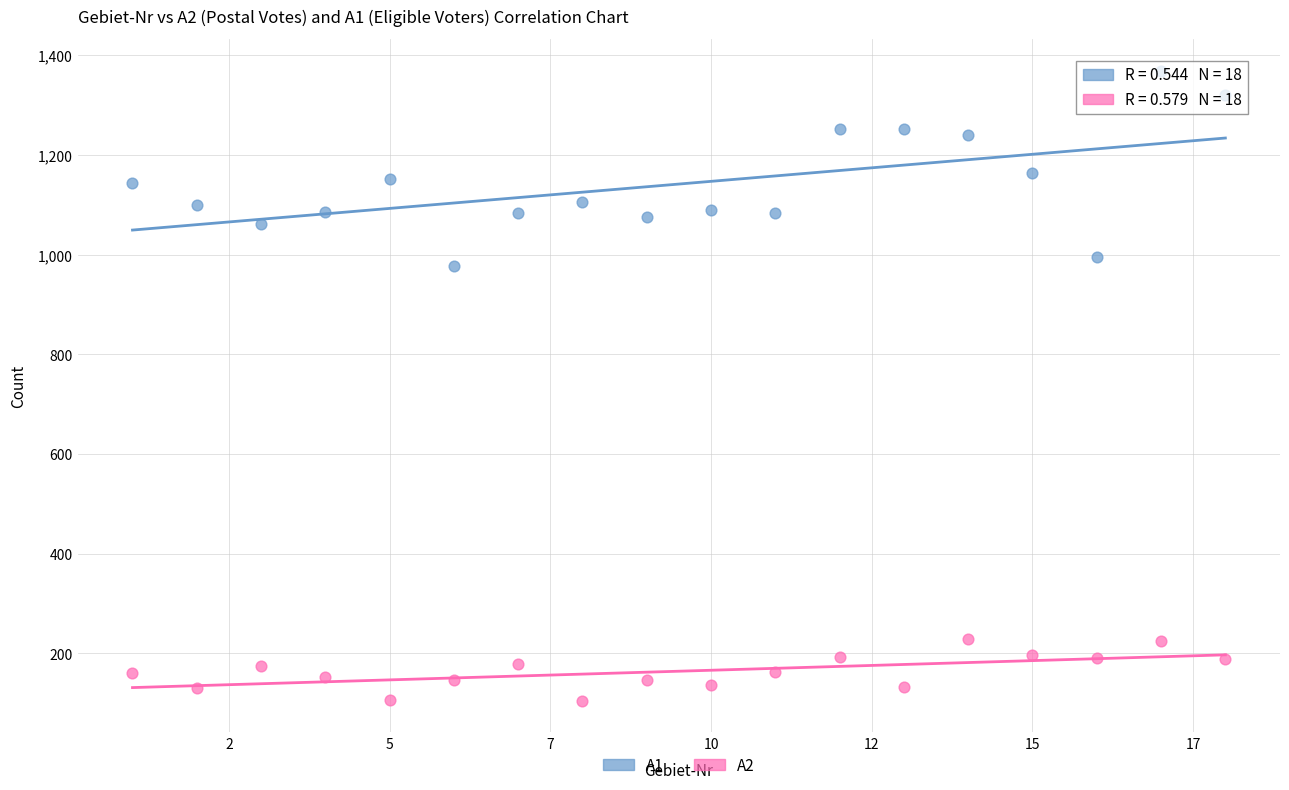

Across all data points, what is the range of X values (max minus min)?

17